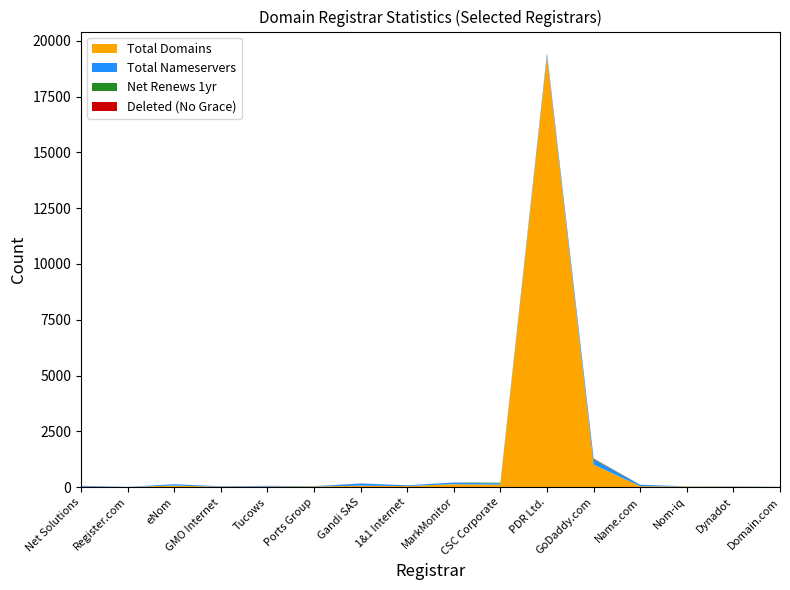

Reading right to left, transcribe all the data shown in this chart.

total-domains: Domain.com=5	Dynadot=19	Nom-iq=24	Name.com=40	GoDaddy.com=1010	PDR Ltd.=19295	CSC Corporate=107	MarkMonitor=130	1&1 Internet=45	Gandi SAS=62	Ports Group=24	Tucows=22	GMO Internet=12	eNom=69	Register.com=3	Net Solutions=20
total-nameservers: Domain.com=8	Dynadot=13	Nom-iq=7	Name.com=63	GoDaddy.com=230	PDR Ltd.=136	CSC Corporate=54	MarkMonitor=74	1&1 Internet=34	Gandi SAS=98	Ports Group=6	Tucows=30	GMO Internet=20	eNom=60	Register.com=6	Net Solutions=38
net-renews-1-yr: Domain.com=0	Dynadot=0	Nom-iq=2	Name.com=2	GoDaddy.com=31	PDR Ltd.=0	CSC Corporate=34	MarkMonitor=2	1&1 Internet=1	Gandi SAS=0	Ports Group=11	Tucows=1	GMO Internet=2	eNom=0	Register.com=0	Net Solutions=0
deleted-domains-nograce: Domain.com=0	Dynadot=0	Nom-iq=0	Name.com=0	GoDaddy.com=14	PDR Ltd.=11	CSC Corporate=0	MarkMonitor=0	1&1 Internet=0	Gandi SAS=3	Ports Group=0	Tucows=2	GMO Internet=2	eNom=0	Register.com=0	Net Solutions=0